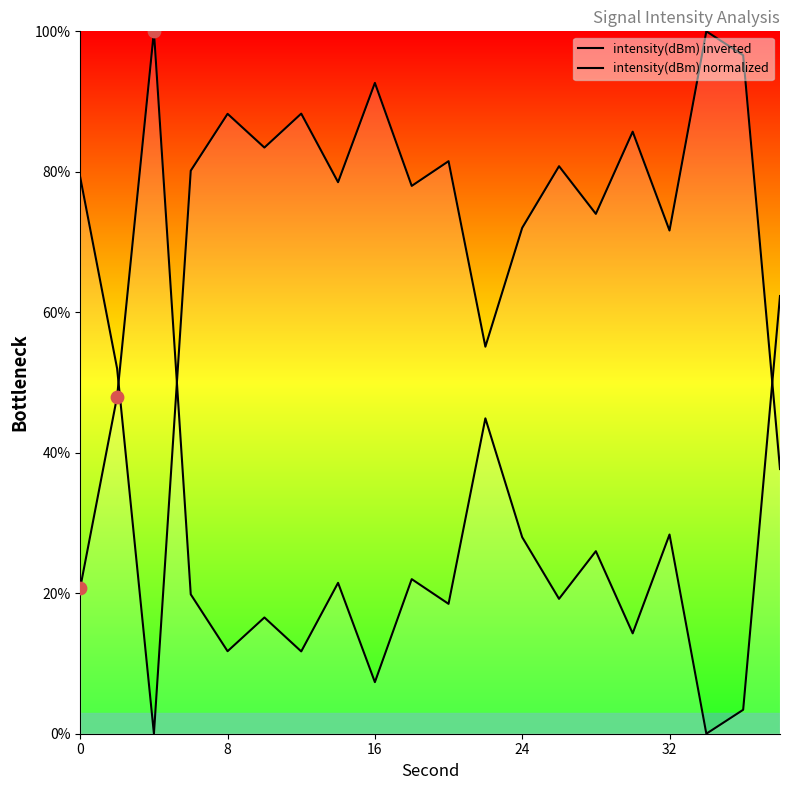

At how many categories does at least one series exceed 52?

20